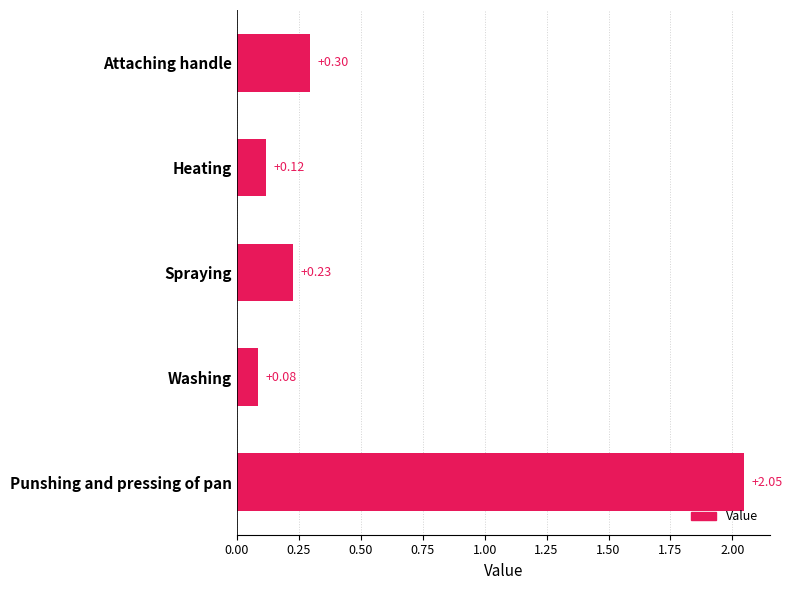

What is the difference between the values at Punshing and pressing of pan and Heating?

1.9